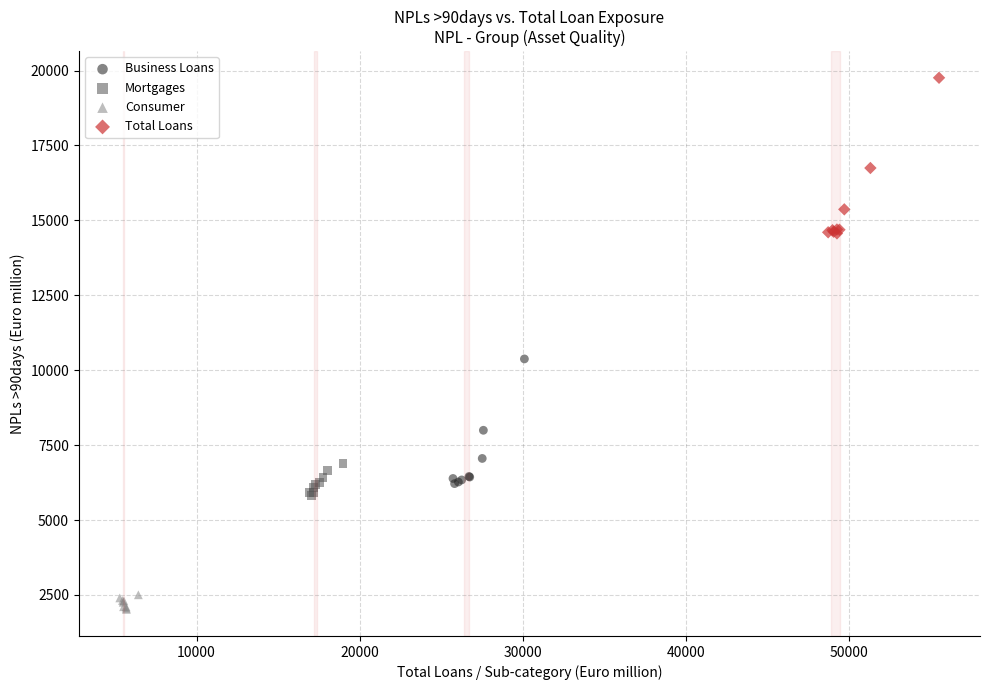

Which series reaches the maximum Y coordinate?

Total Loans